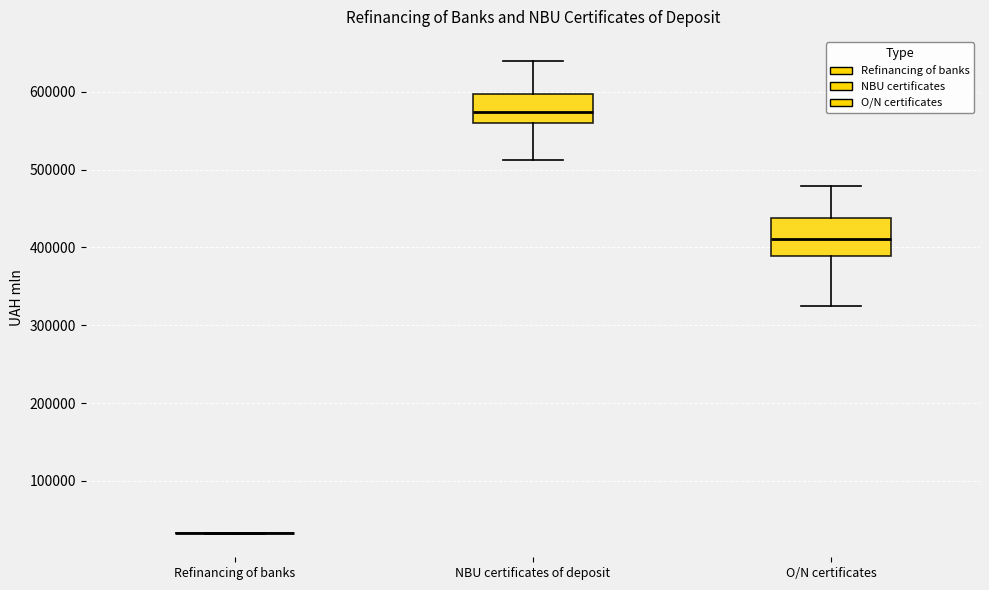

Which box is the tallest, from its lower edge to its upper edge?

O/N certificates